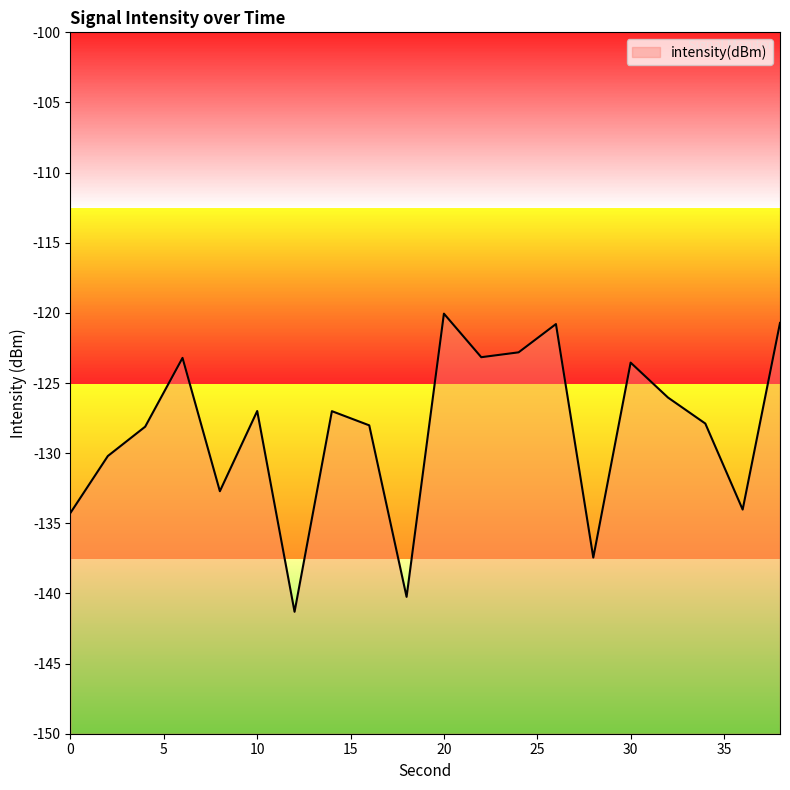

True or false: the data has more than 2 interior local peaks.

True